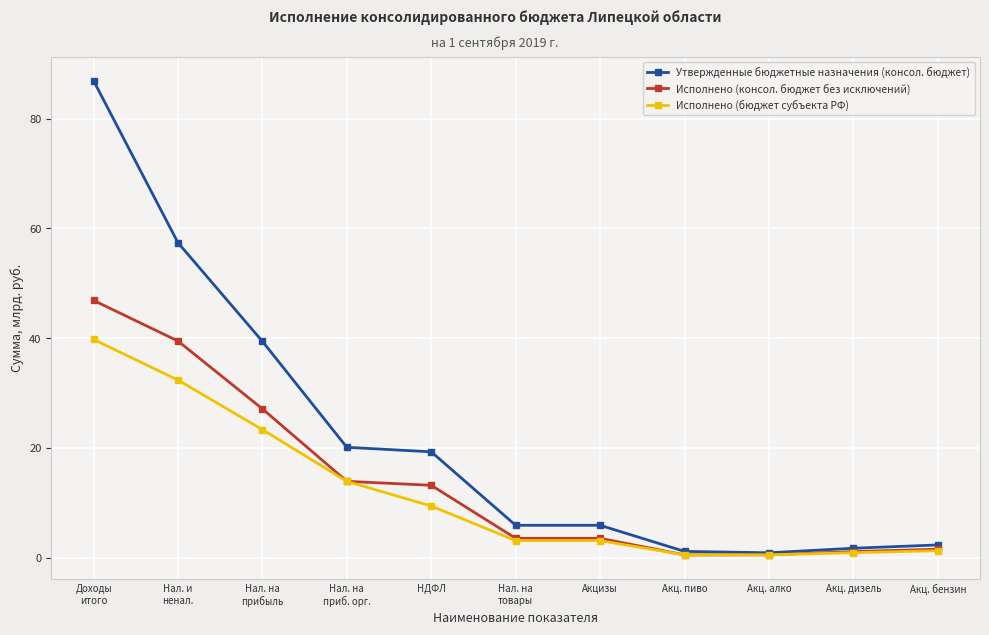

What is the maximum value shown in the chart?

86.9